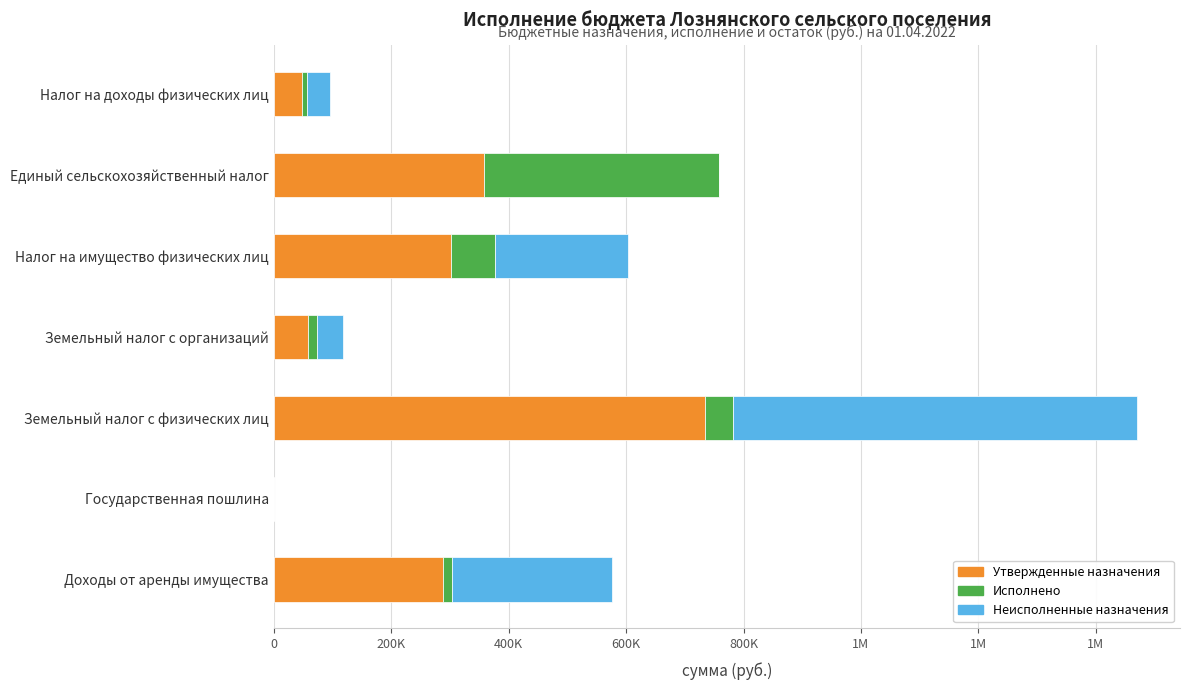

List the series in order of their overall mean, highest first.

Утвержденные назначения, Неисполненные назначения, Исполнено